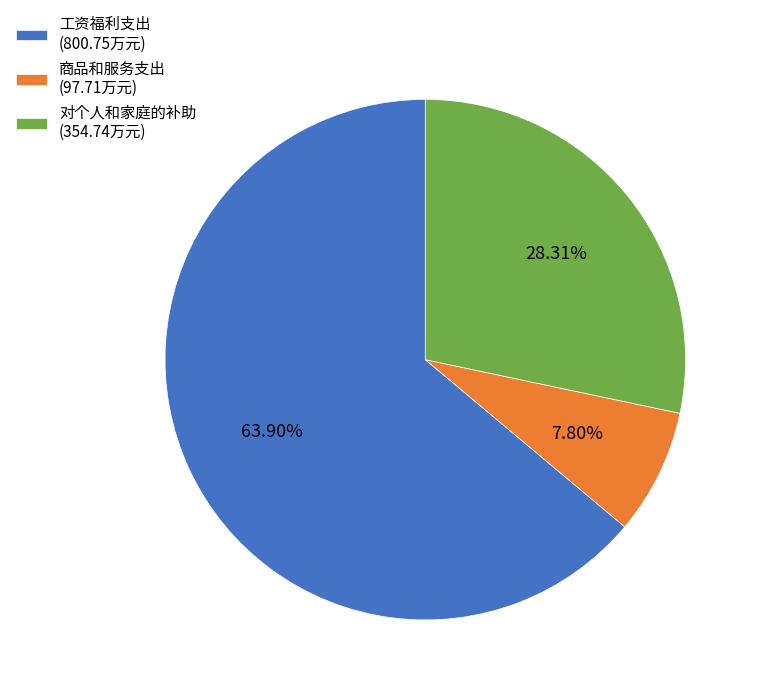

Is it true that 工资福利支出 is 64% of the pie?

True